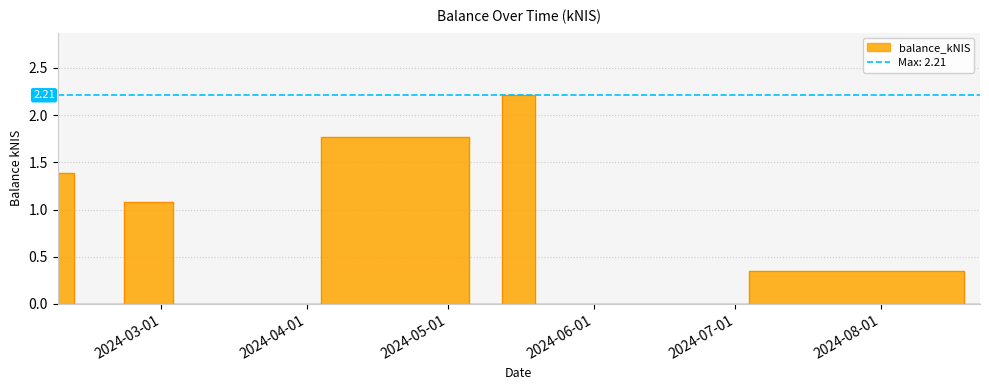

Where is the data nearest to the value 1?

2024-02-29